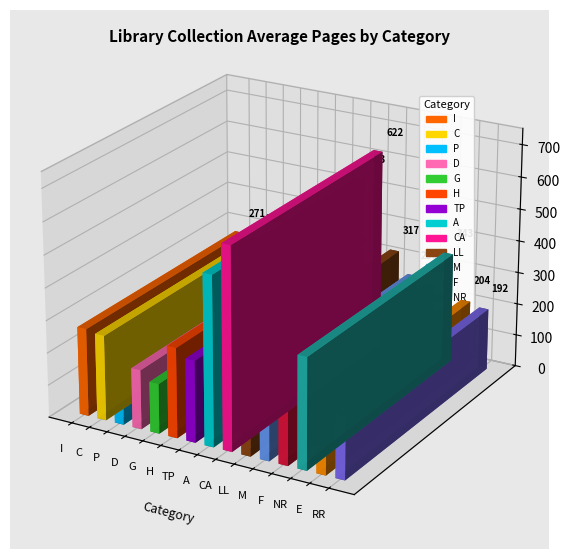

Is it true that Avg Pages equals 268 at A?

False